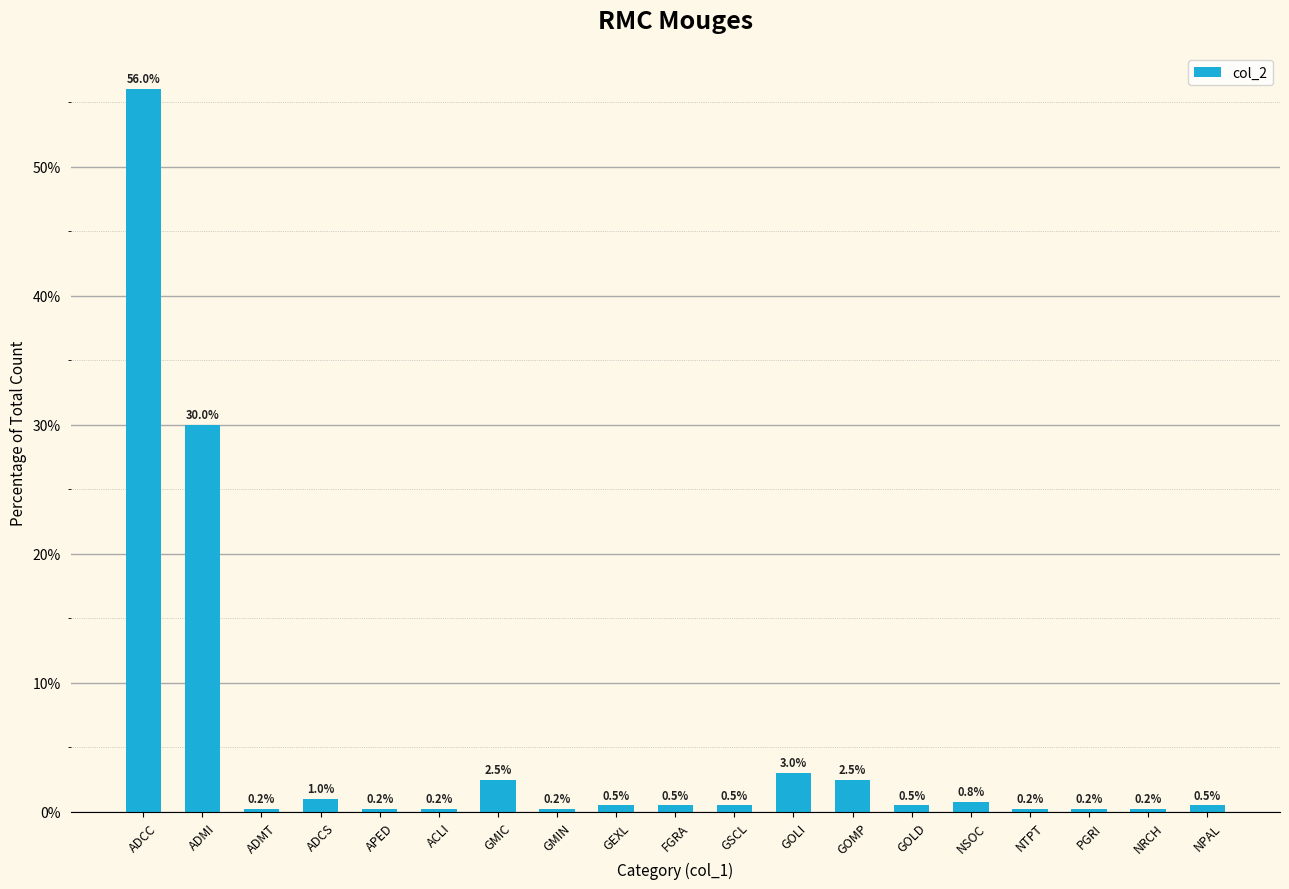

Is it true that the value at ADMI is 30.0?

True